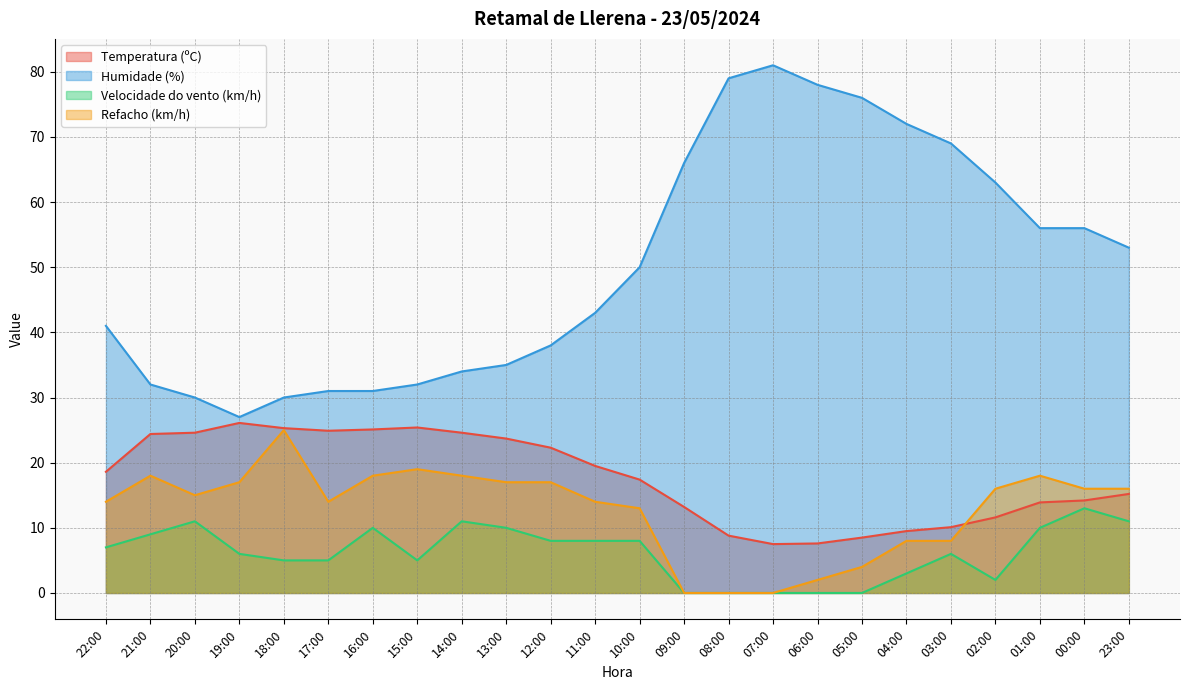

The value of Humidade (%) at 15:00 is 32.0. True or false?

True